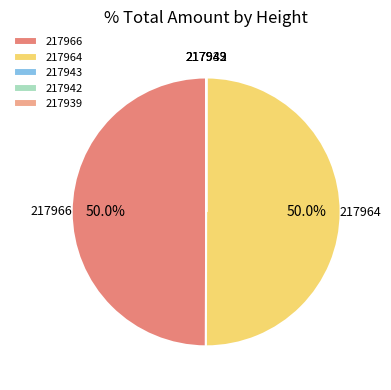

Do 217964 and 217966 together represent more than half of the pie?

Yes